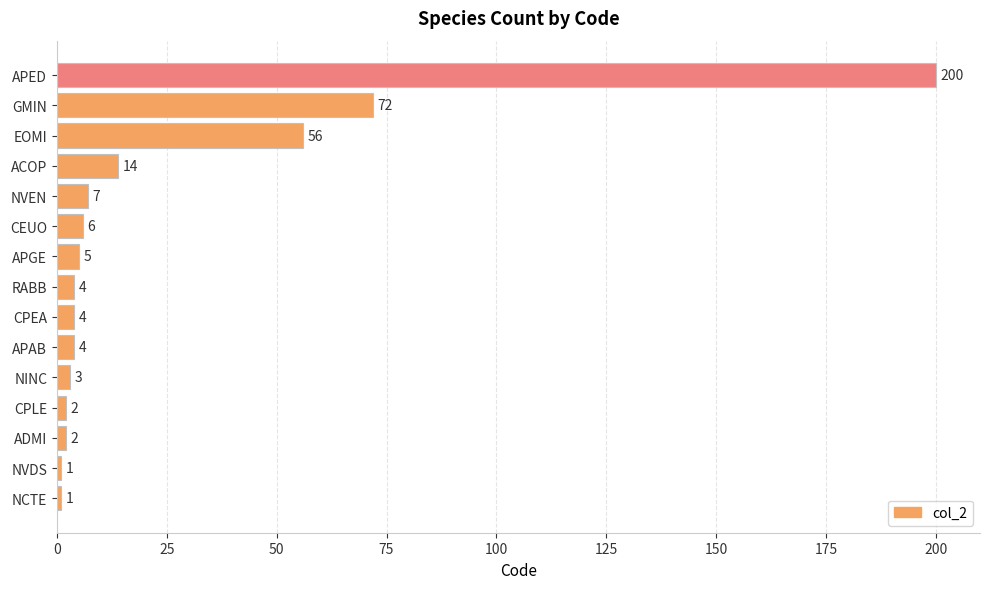

Which label corresponds to the largest value in the chart?

APED